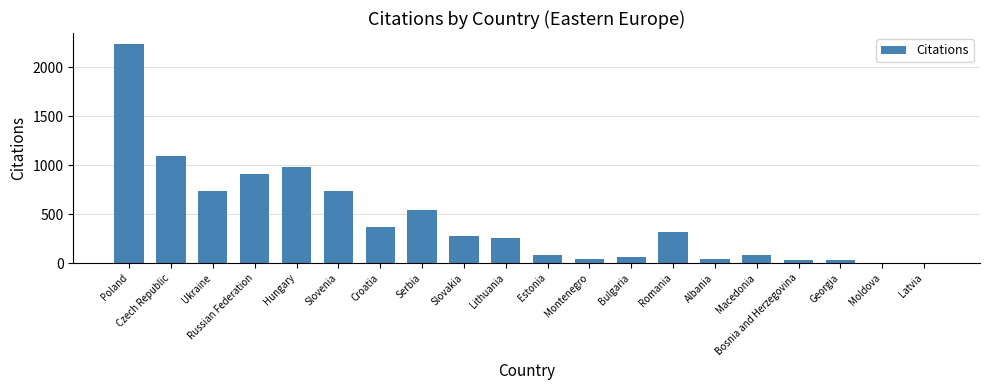

At which label does the data first exceed 271?

Poland